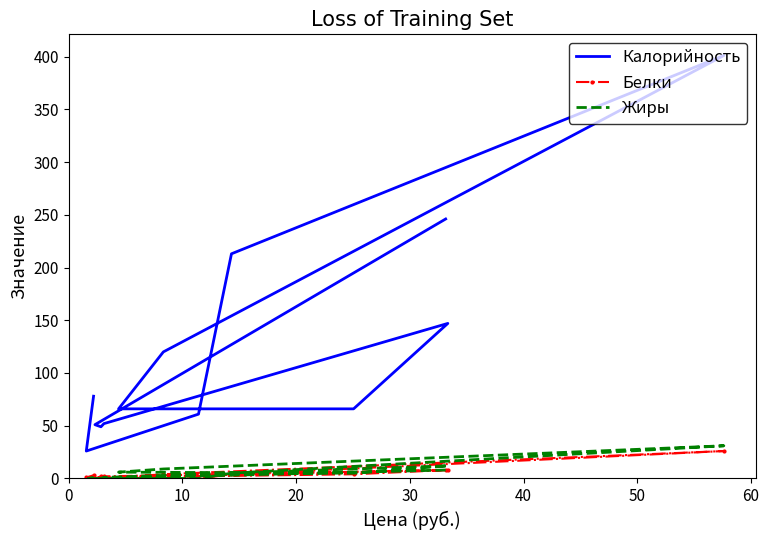

How many lines are shown in the chart?

3